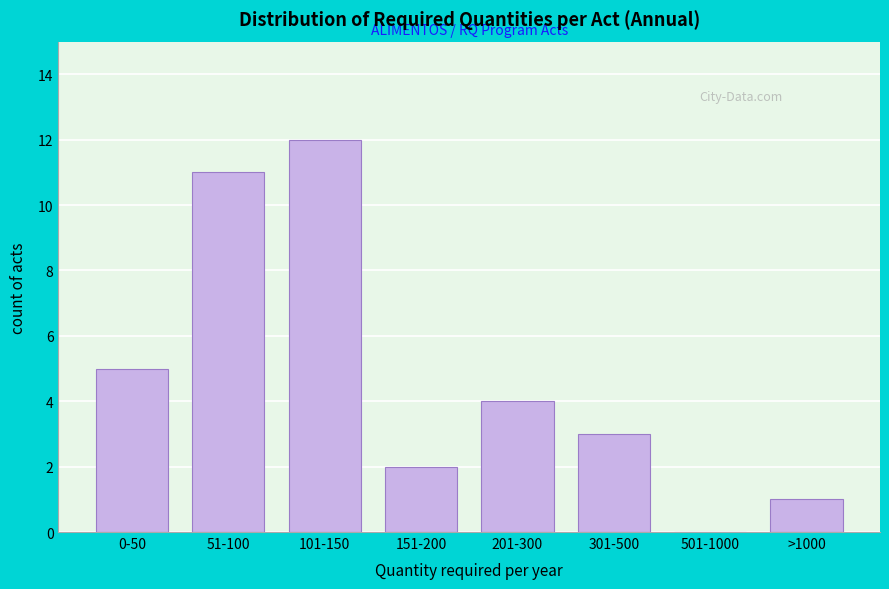

Reading left to right, what are all the values shown in this chart?

0-50=5	51-100=11	101-150=12	151-200=2	201-300=4	301-500=3	501-1000=0	>1000=1